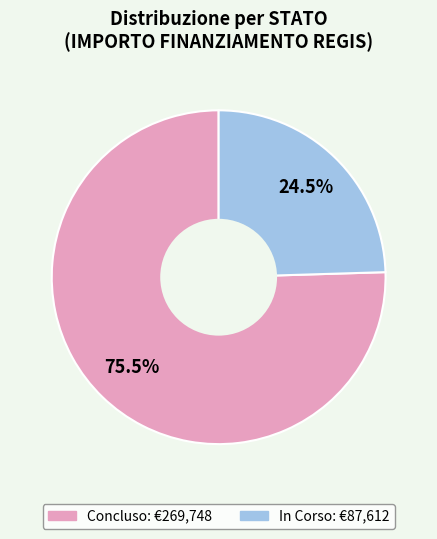

Is there any slice that represents more than half of the pie?

Yes